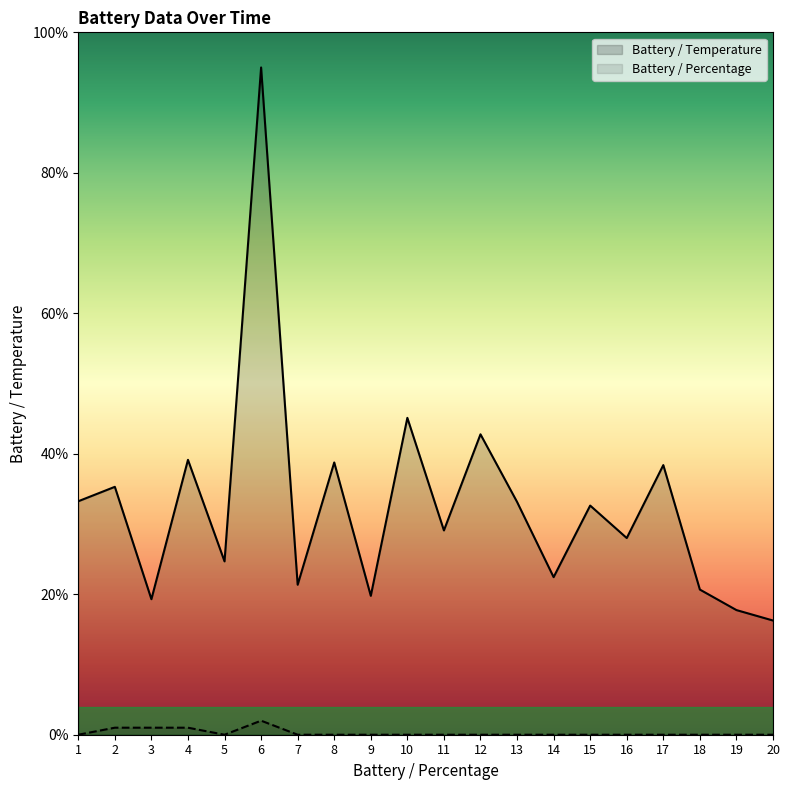

List the labels in order of Battery / Percentage value, largest first.

6, 2, 3, 4, 1, 5, 7, 8, 9, 10, 11, 12, 13, 14, 15, 16, 17, 18, 19, 20